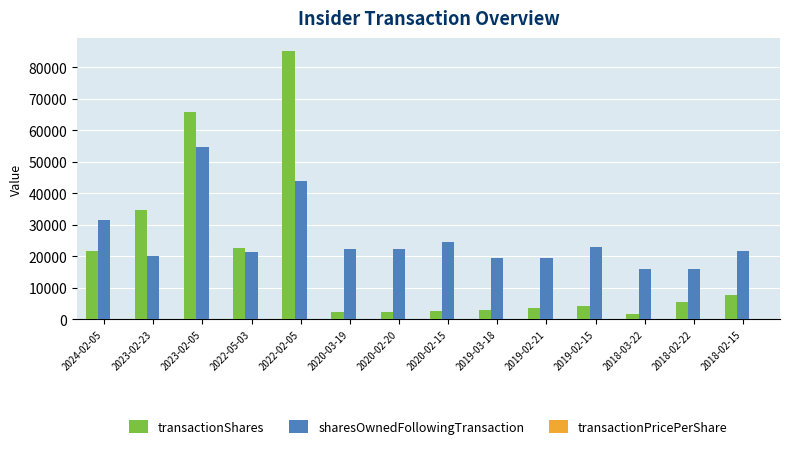

What is the sum of all transactionShares values?

262884.0